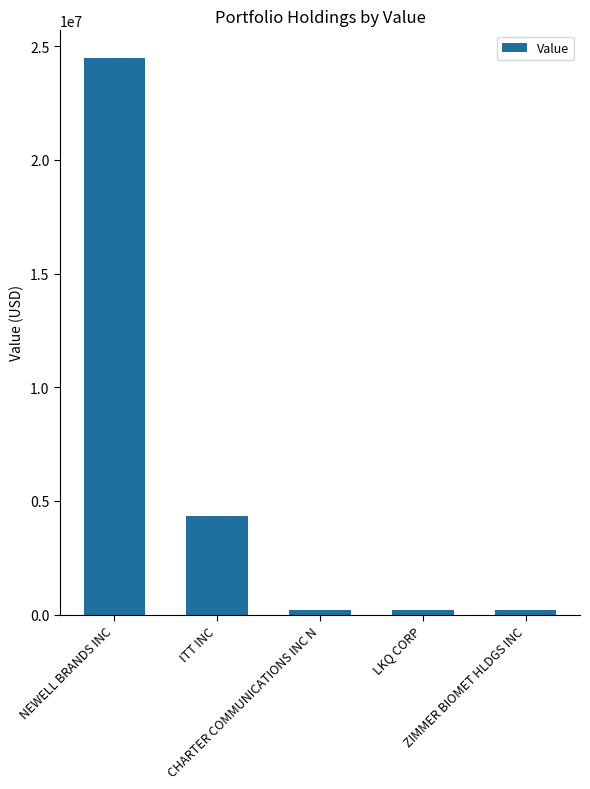

Which has a higher value, CHARTER COMMUNICATIONS INC N or ITT INC?

ITT INC